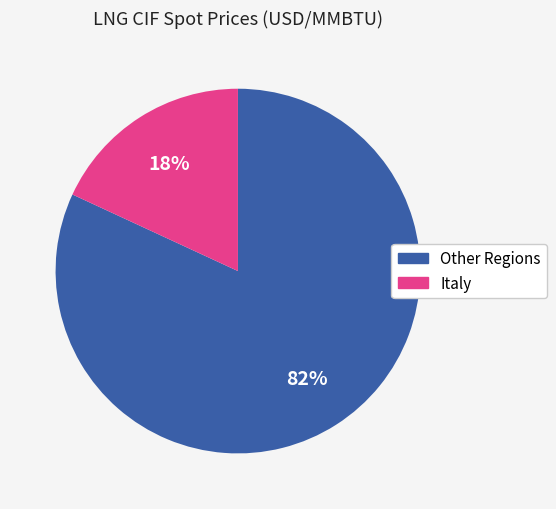

To the nearest percent, what is the difference between the largest and smallest slice percentages?

64%